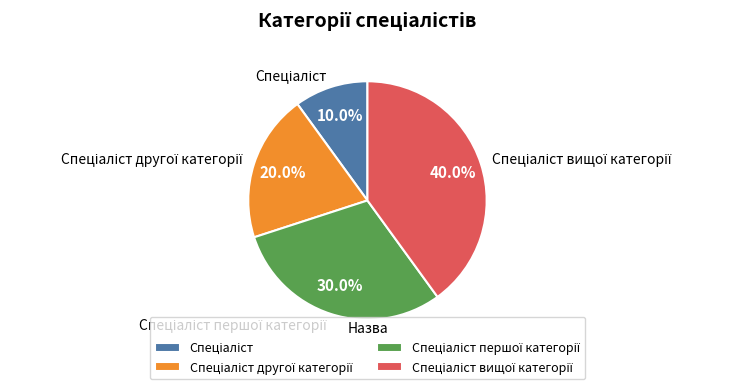

Does any single category account for the majority?

No